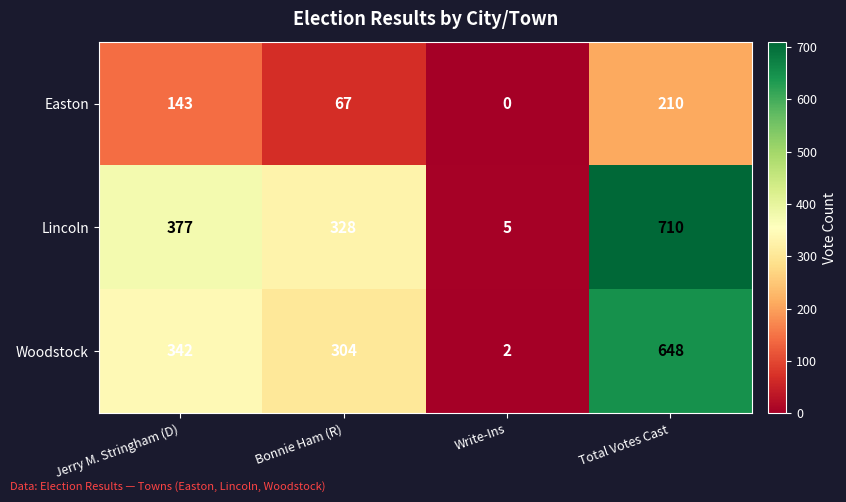

Which series changed the most between Bonnie Ham (R) and Total Votes Cast?

Lincoln